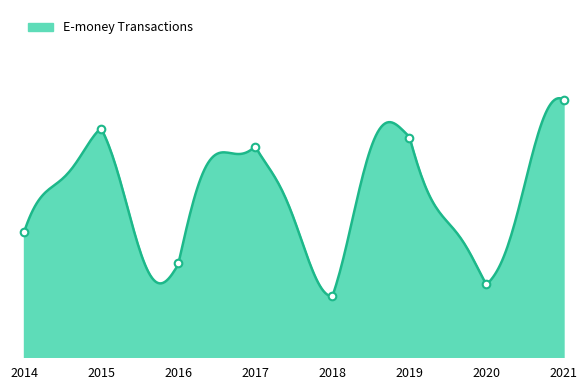

Approximately how many times larger is the value at 2021 compared to 2015?

1.0